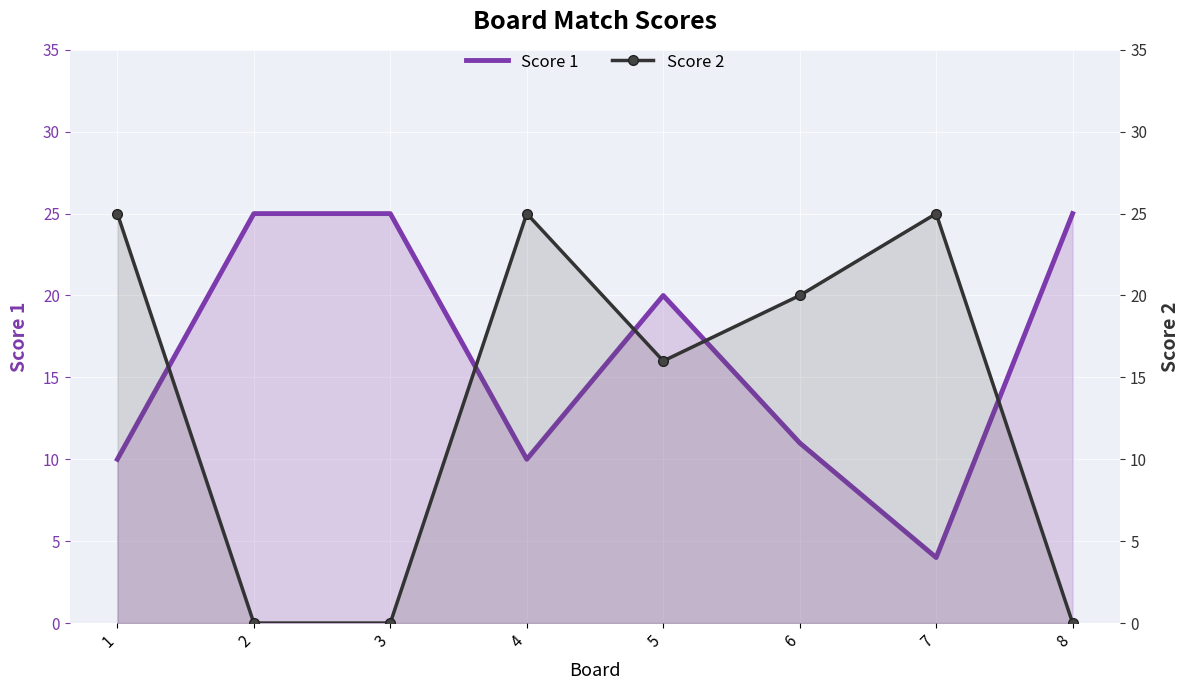

What is the sum of all Score 1 values?

130